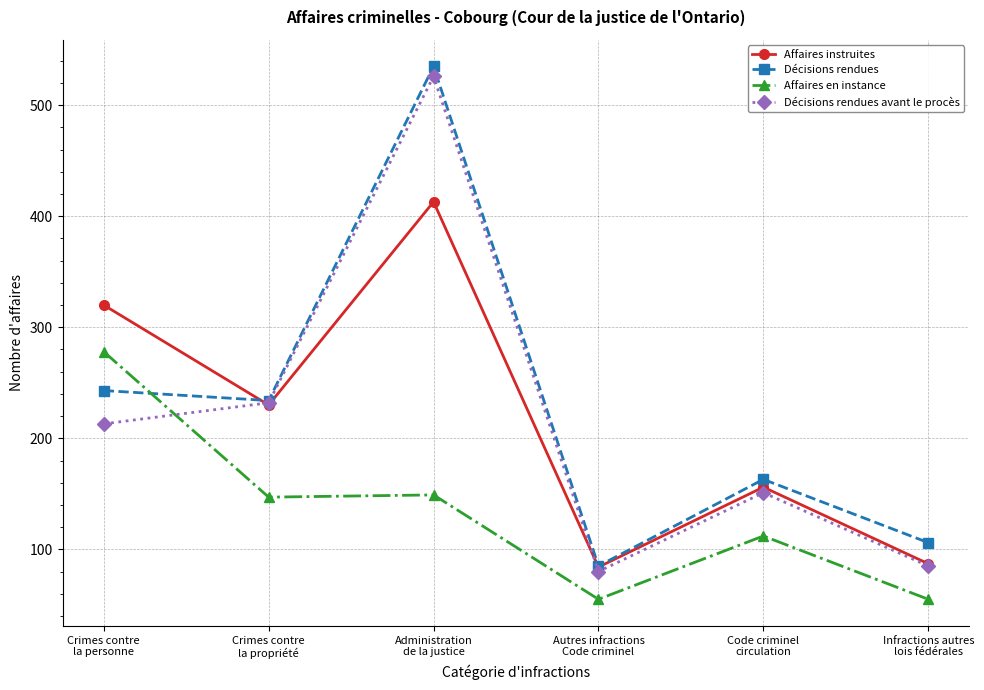

What is the total value across all series at Crimes contre
la propriété?

843